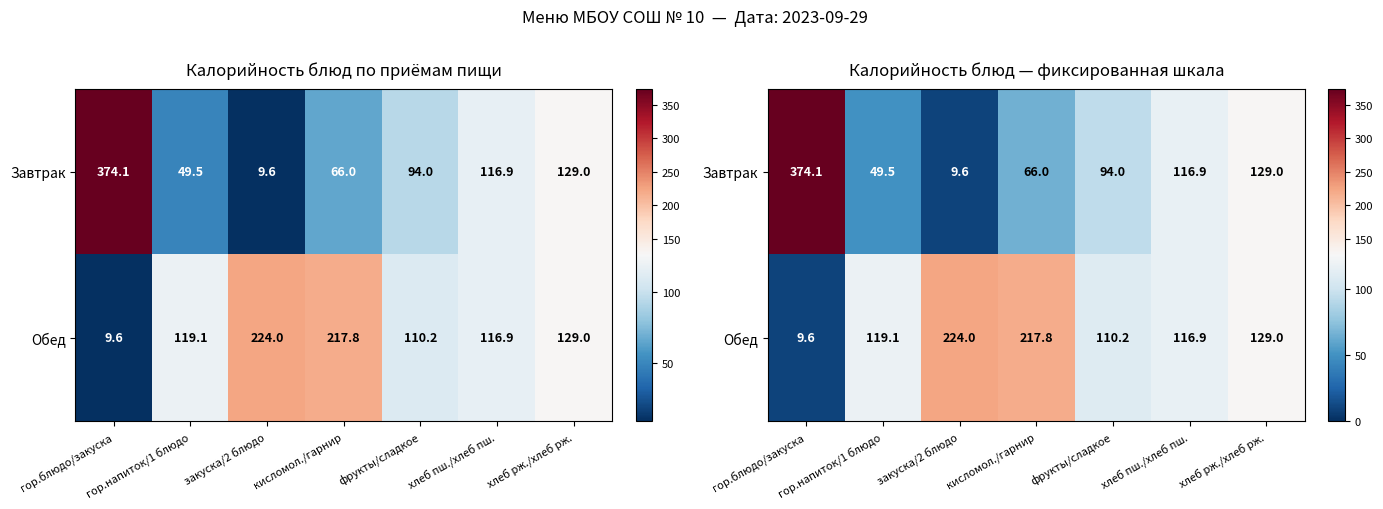

Which category has the lowest value across all series?

закуска/2 блюдо